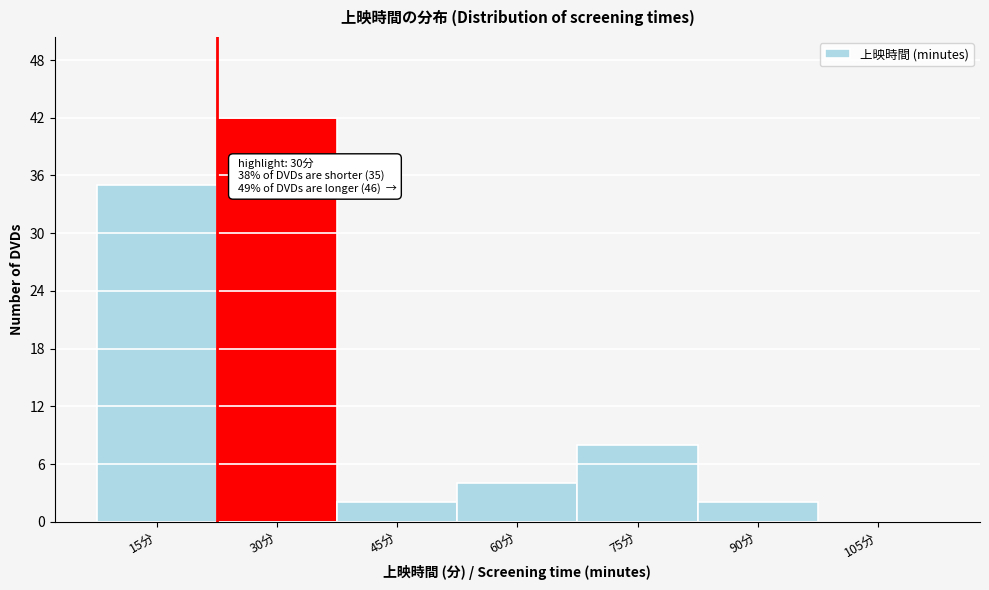

Reading right to left, what are all the values shown in this chart?

105分=0	90分=2	75分=8	60分=4	45分=2	30分=42	15分=35